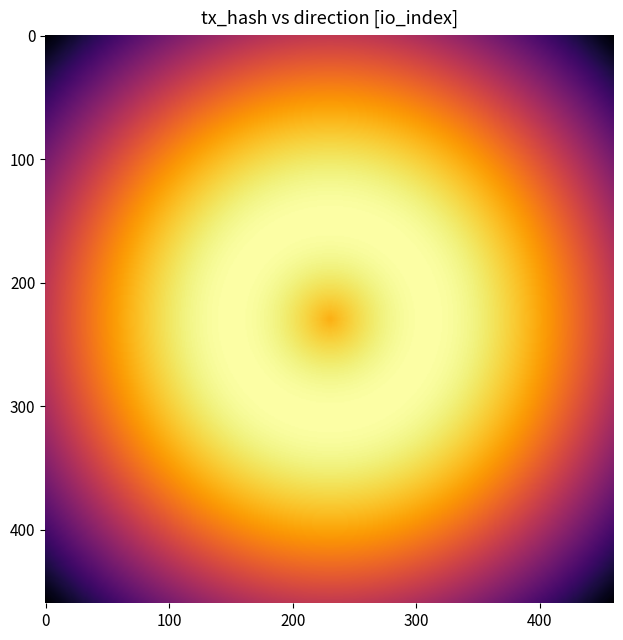

Which series changed the most between direction and io_index?

3980ba2cc612fe153312d135ee15b55c065f3ad